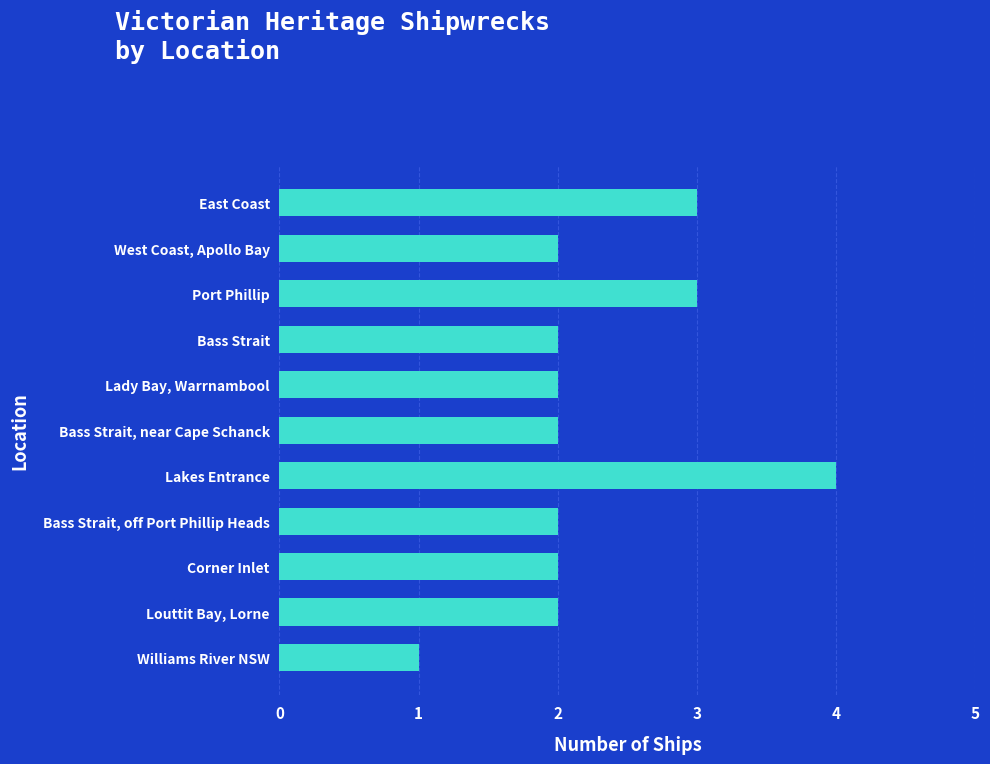

Which category has the lowest value across all series?

Williams River NSW